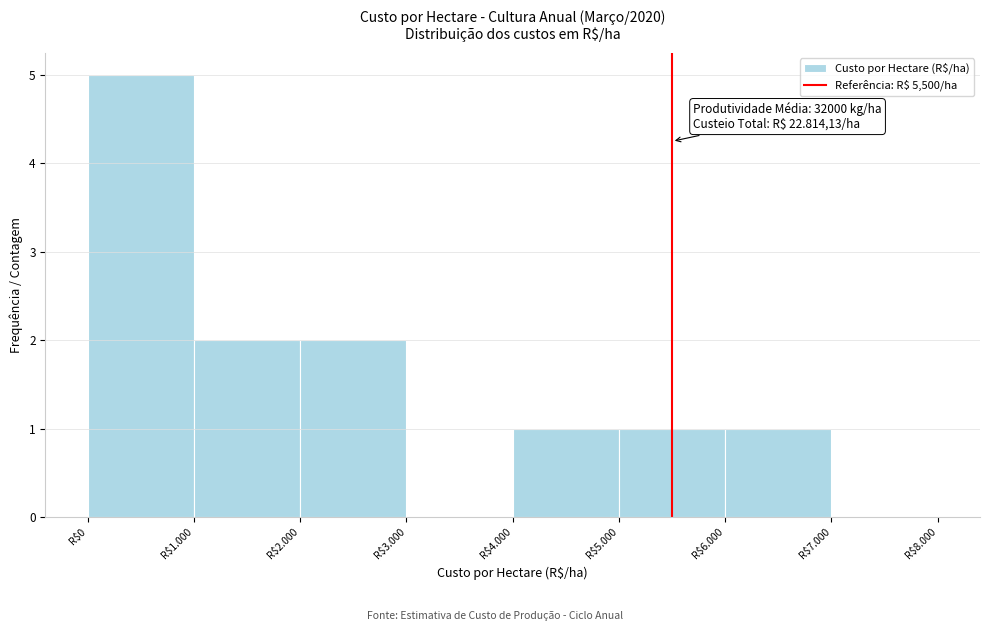

What is the sum of all values?

12